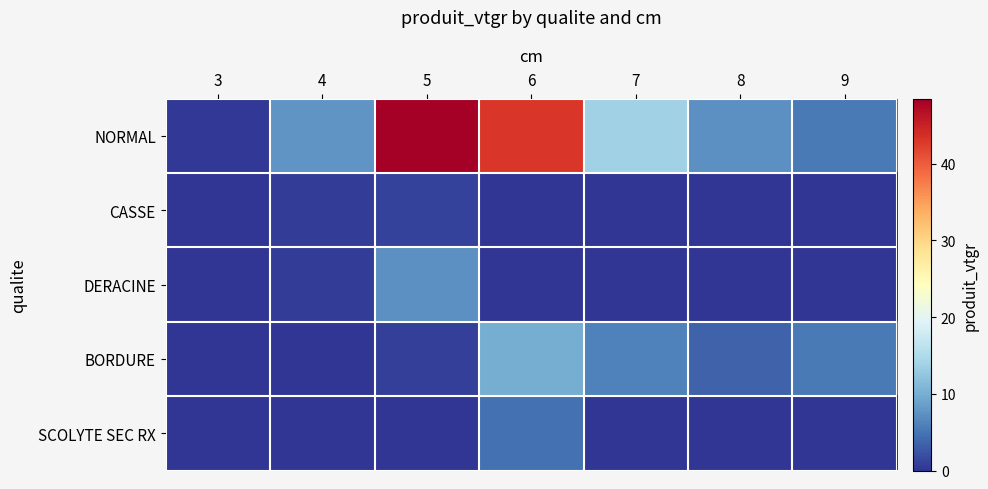

Reading right to left, list all the values displayed in this chart.

NORMAL: 9=5.4	8=7.3	7=13.7	6=43.1	5=48.5	4=7.6	3=0.3
CASSE: 9=0.0	8=0.0	7=0.0	6=0.0	5=1.0	4=0.6	3=0.0
DERACINE: 9=0.0	8=0.0	7=0.0	6=0.0	5=7.4	4=0.6	3=0.0
BORDURE: 9=5.4	8=3.4	7=6.0	6=9.9	5=0.9	4=0.0	3=0.0
SCOLYTE SEC RX: 9=0.0	8=0.0	7=0.0	6=4.7	5=0.0	4=0.0	3=0.0